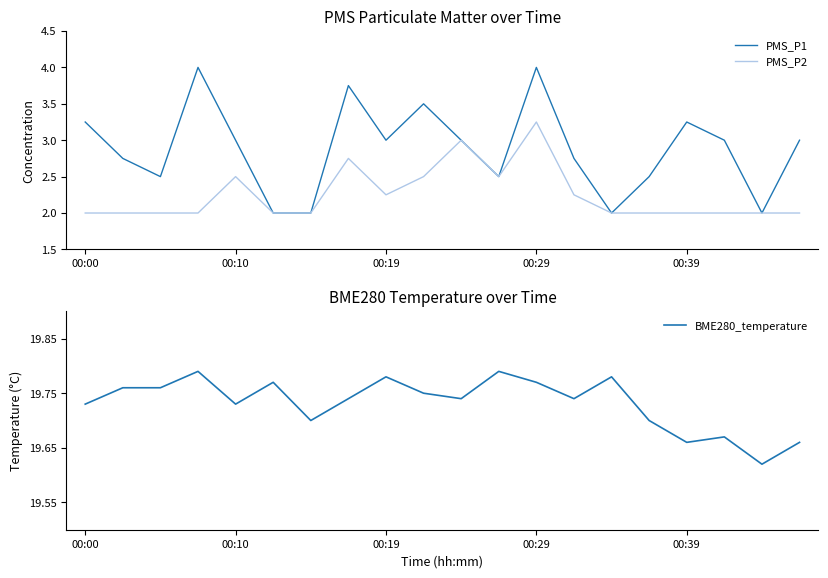

What is the difference between the maximum and minimum values in the PMS_P2 series?

1.2